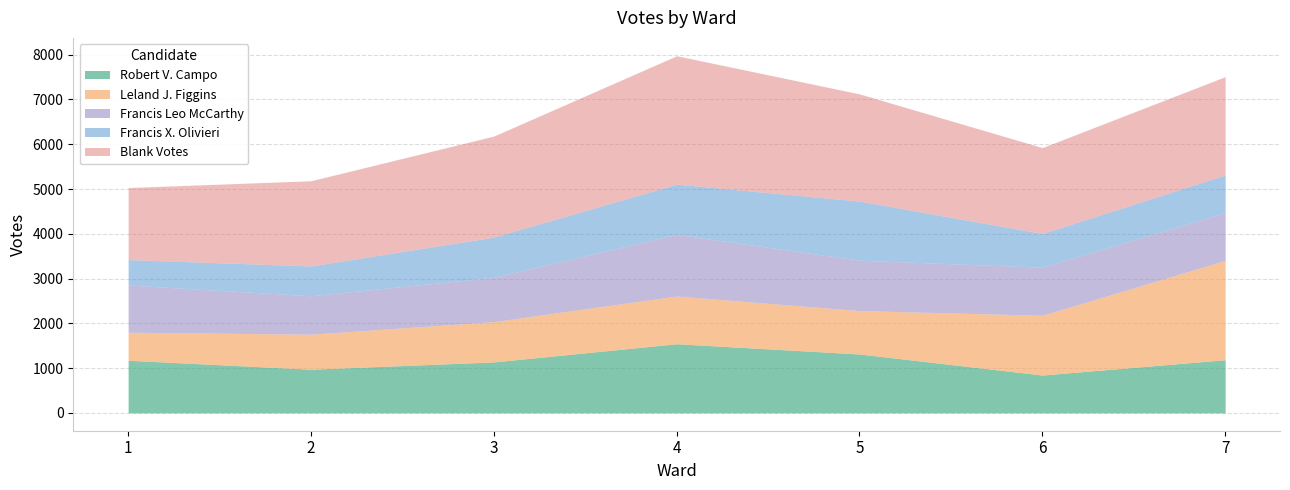

Which category has the highest value across all series?

4